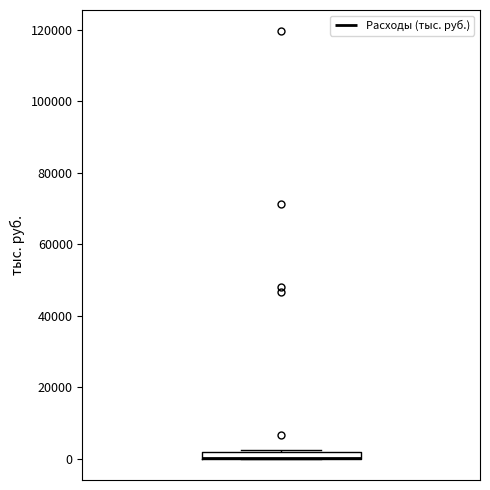

Where is the upper edge of the box on the y-axis? The values are not printed on the chart, so give them approximately, as read against the axis.

2000